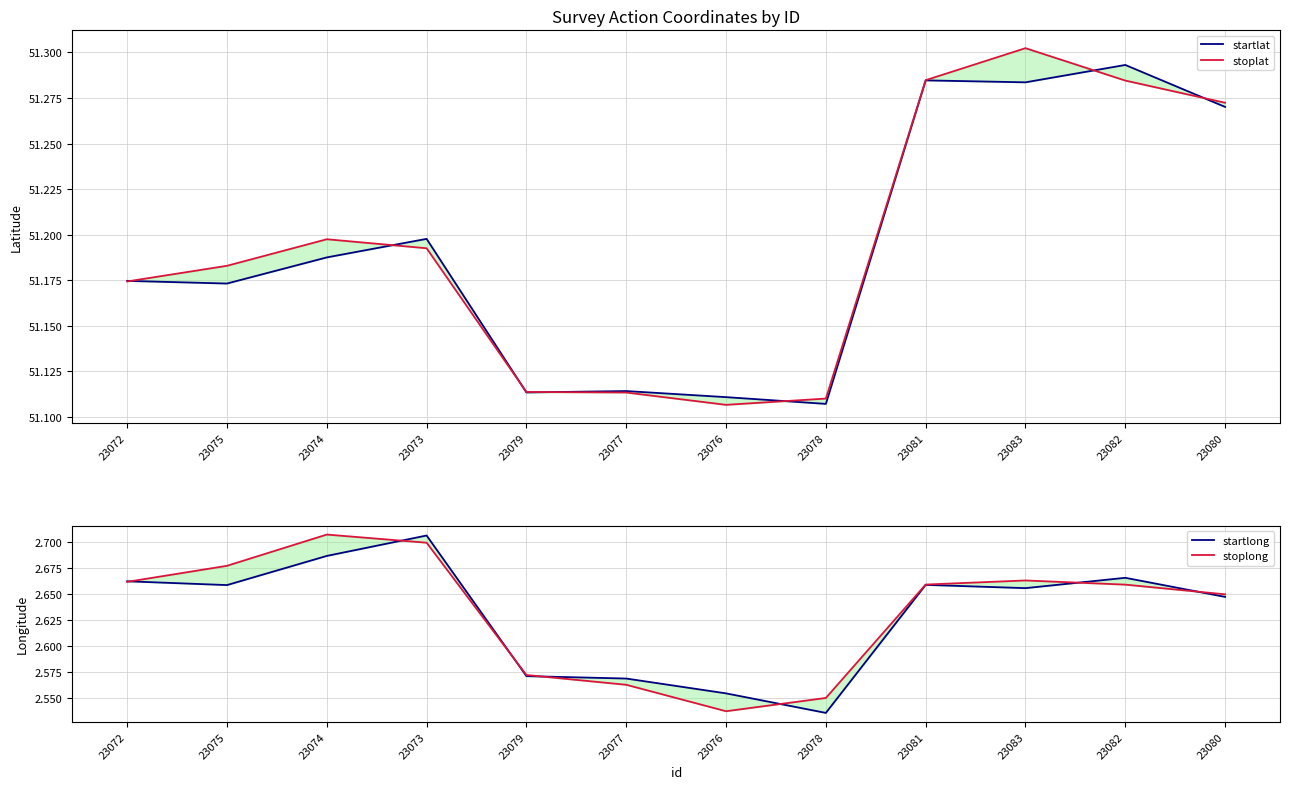

Where is stoplat nearest to the value 51?

23076